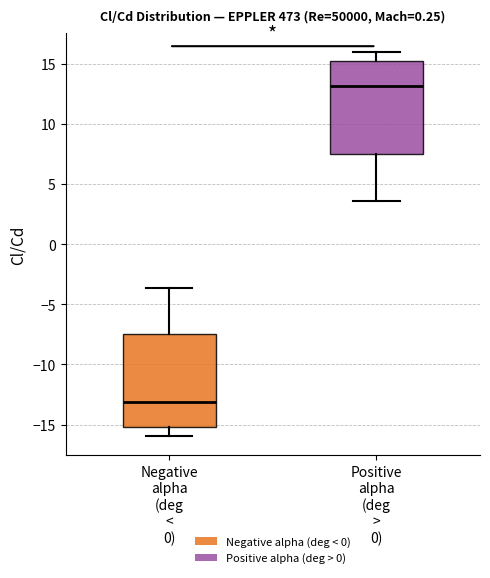

Reading left to right, transcribe this box plot: for each box, give where its median line is, the range the box spans, and where its two whiskers end, as read against the y-axis. The values are not printed on the chart, so give them approximately, as read against the axis.

Negative alpha (deg < 0): median -13.0, box -15.0 to -7.5, whiskers -16.0 to -3.5
Positive alpha (deg > 0): median 13.0, box 7.5 to 15.0, whiskers 3.5 to 16.0